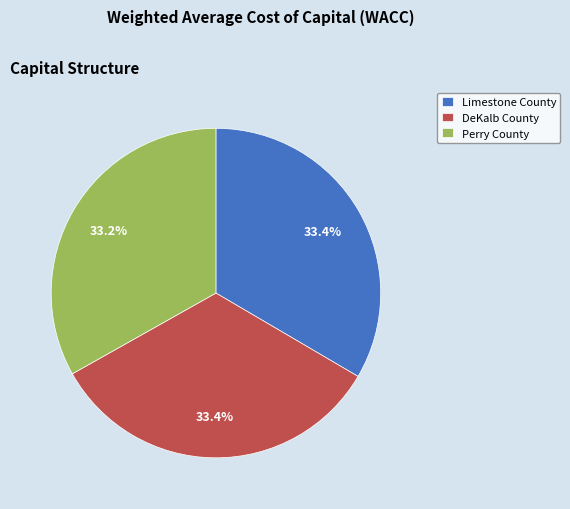

To the nearest percent, what percentage of the pie is DeKalb County?

33%